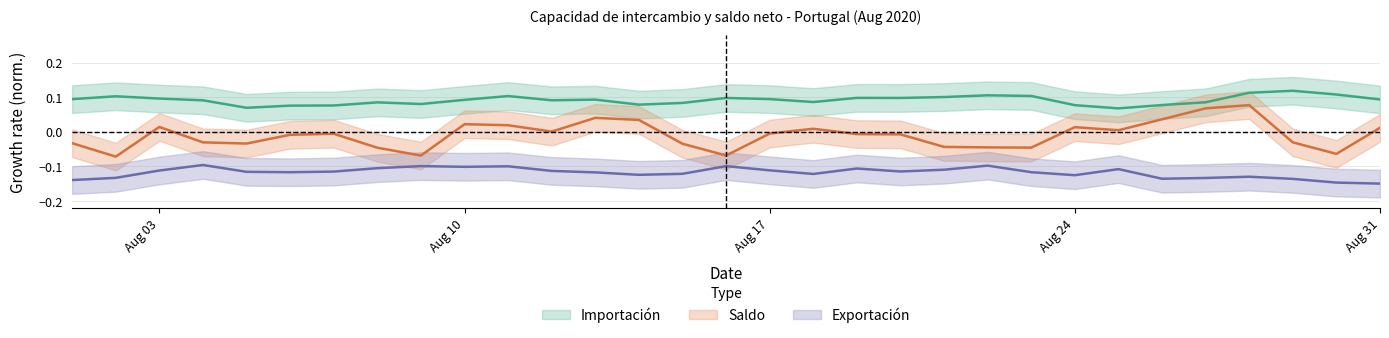

Rank the series by their maximum value, from highest to lowest.

Importacion, Saldo, Exportacion